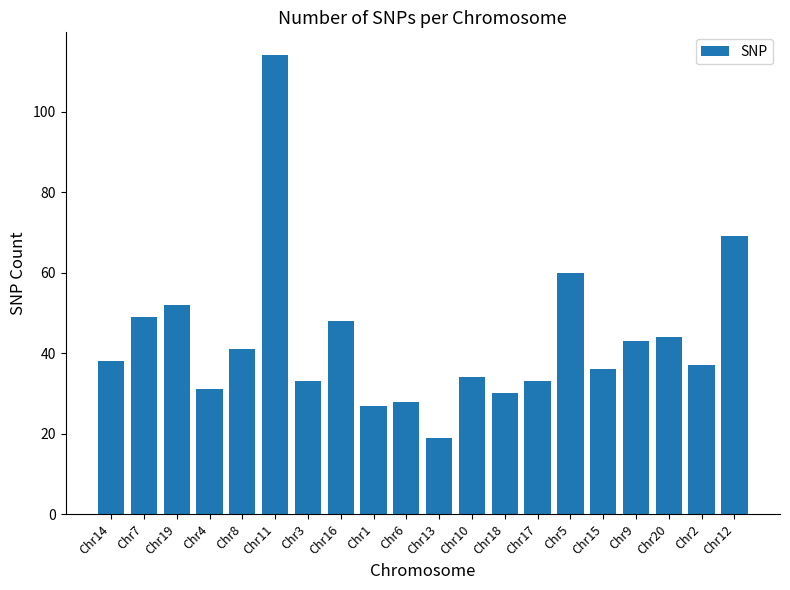

Reading right to left, transcribe all the data shown in this chart.

Chr12=69	Chr2=37	Chr20=44	Chr9=43	Chr15=36	Chr5=60	Chr17=33	Chr18=30	Chr10=34	Chr13=19	Chr6=28	Chr1=27	Chr16=48	Chr3=33	Chr11=114	Chr8=41	Chr4=31	Chr19=52	Chr7=49	Chr14=38